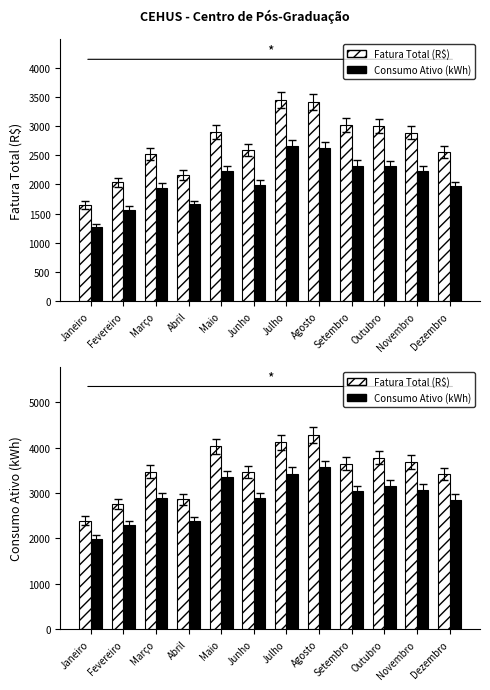

The value of Consumo Ativo (kWh) at Agosto is 3567.5. True or false?

True